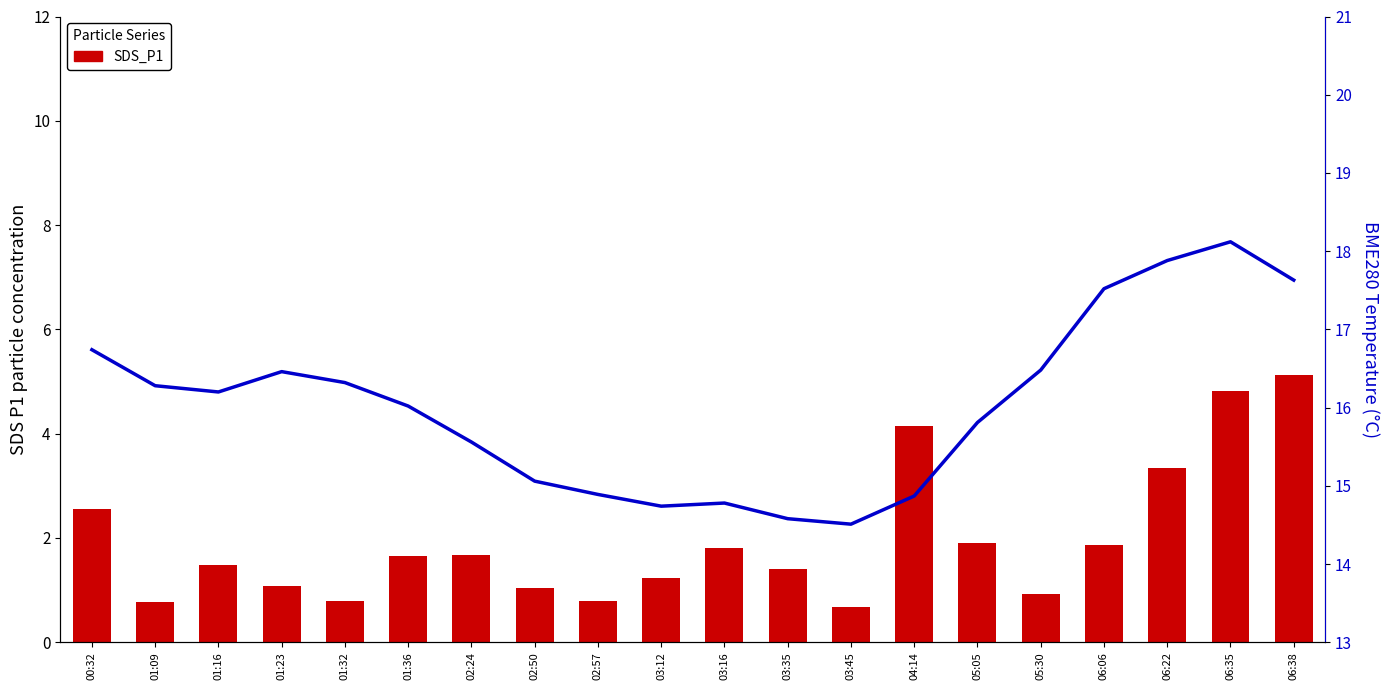

Which series has the largest total across all categories?

BME280_temperature